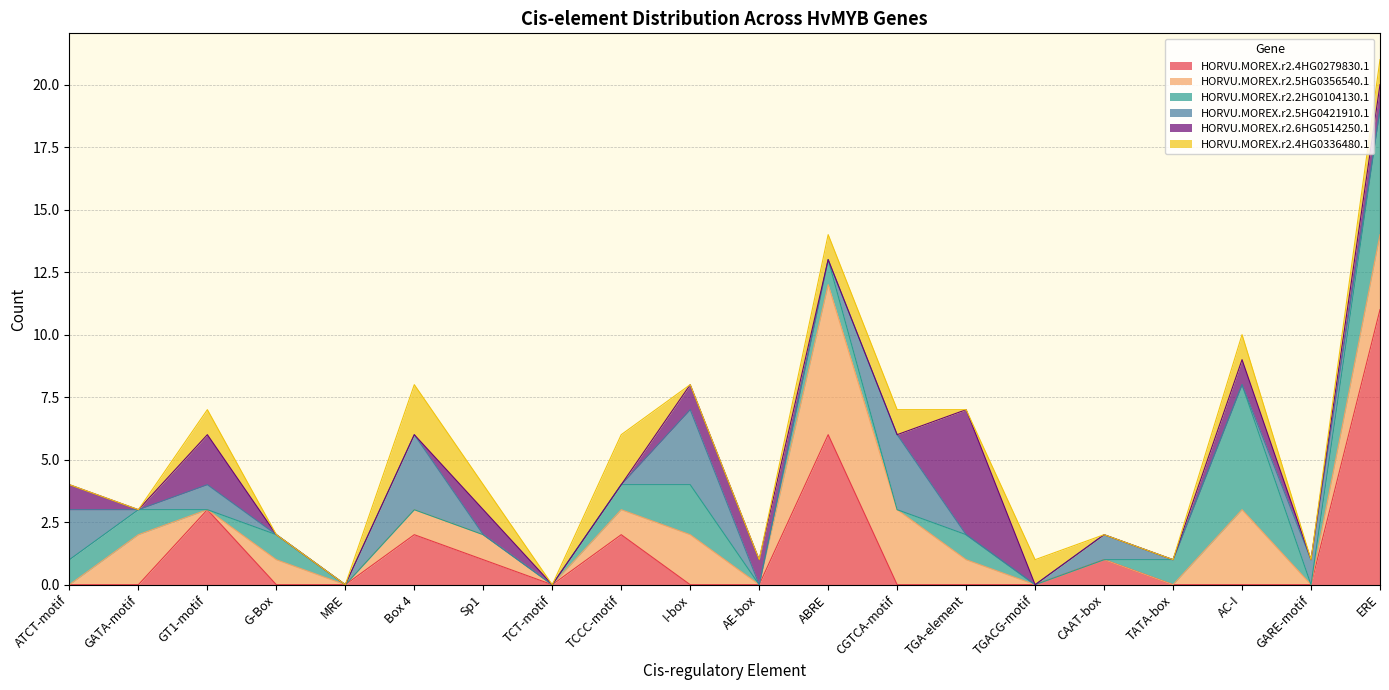

Where is HORVU.MOREX.r2.4HG0336480.1 nearest to the value 1?

GT1-motif